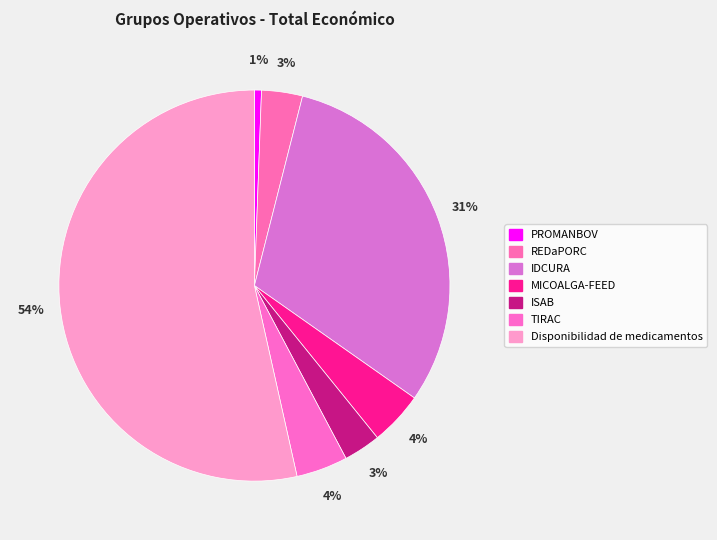

How many slices are in this pie chart?

7